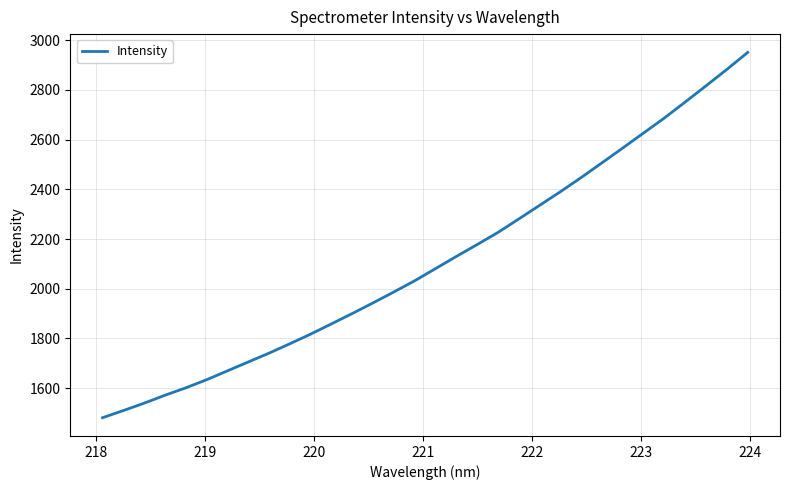

Count the number of categories in the chart.

32